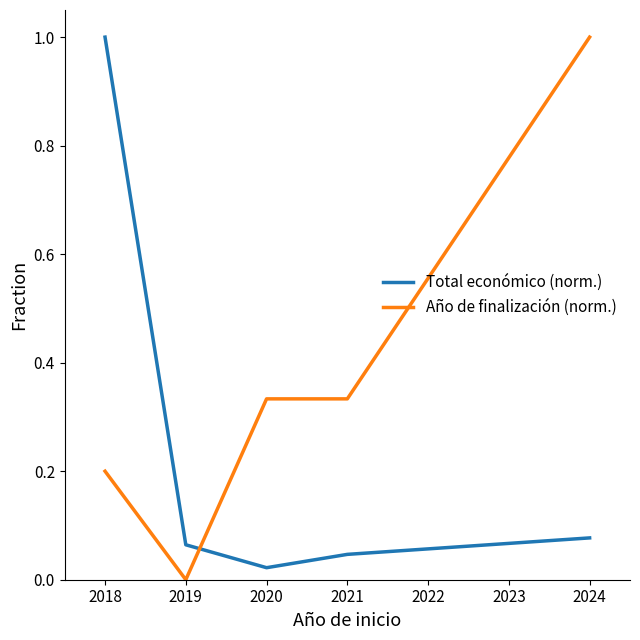

At 2018, list the series in order from largest to smallest.

Total económico (norm.), Año de finalización (norm.)